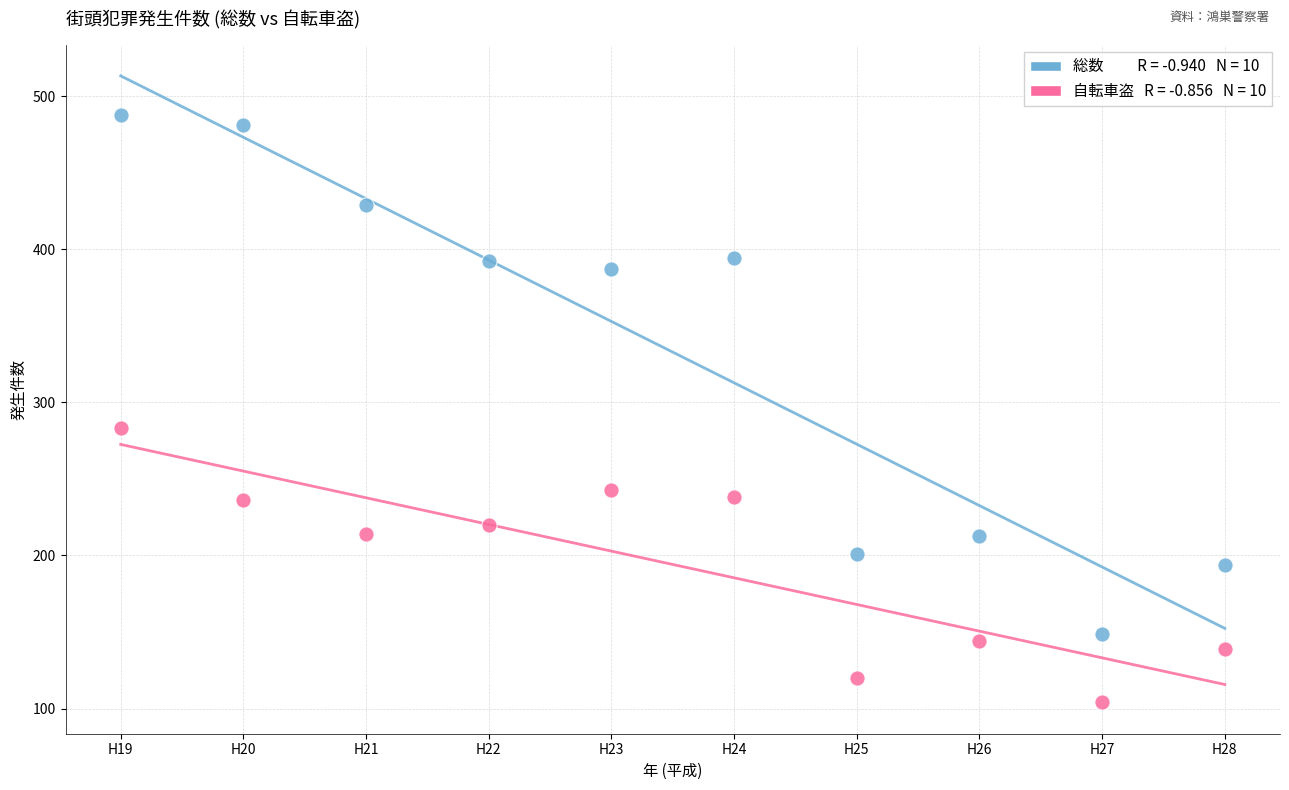

Across all data points, what is the range of Y values (max minus min)?

384